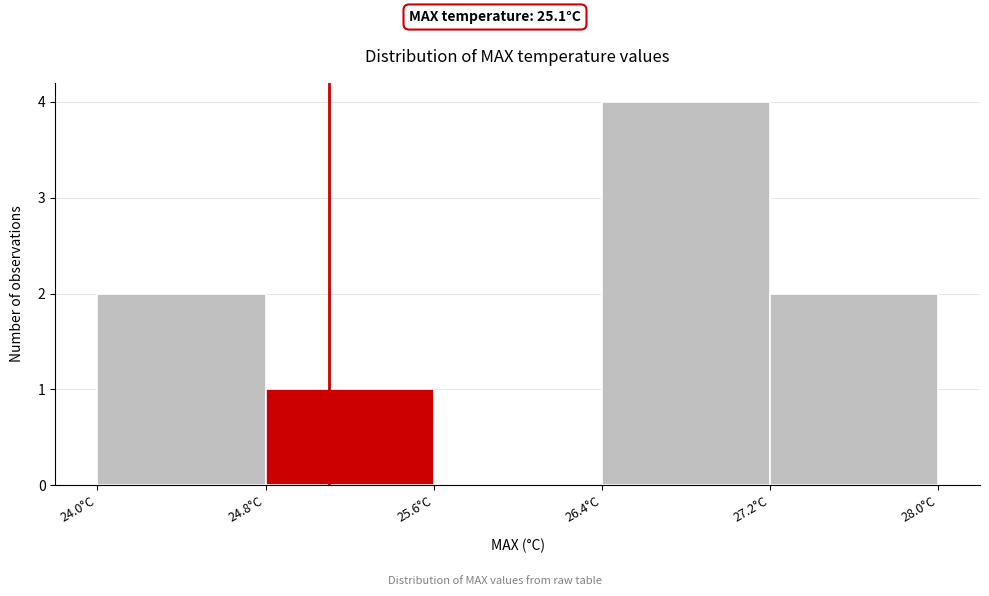

Reading left to right, list every bar in this chart as the range it spans on the x-axis followed by its height. The values are not printed on the chart, so give them approximately, as read against the axis.

24.0 to 24.8: 2
24.8 to 25.6: 1
25.6 to 26.4: 0
26.4 to 27.2: 4
27.2 to 28.0: 2